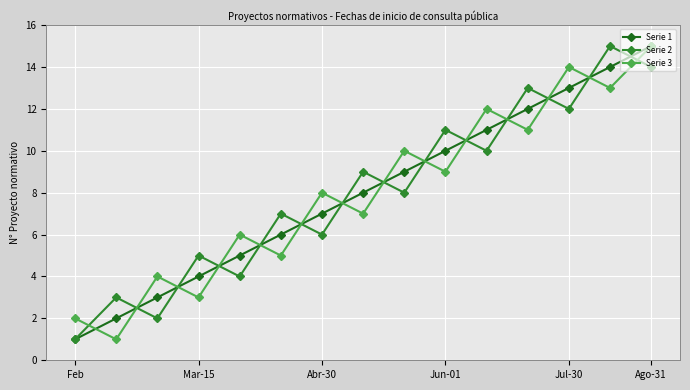

What is the maximum value for Serie 1?

15